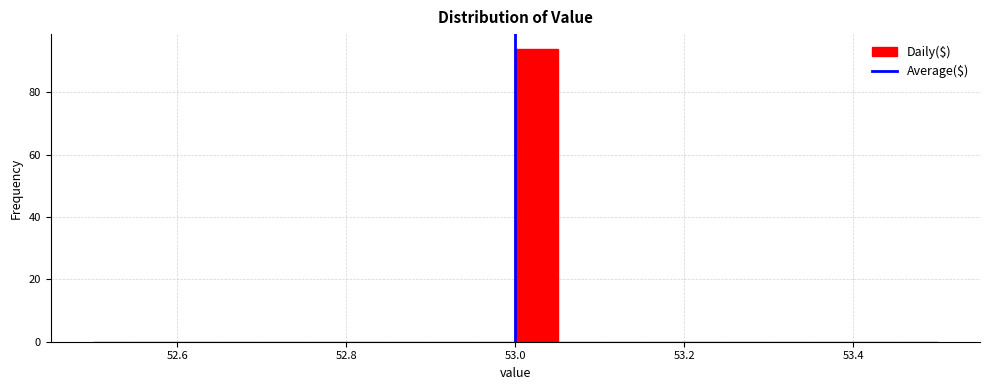

Around what value on the x-axis is the tallest bar? Give the approximate position of its centre, as read against the axis.

53.02